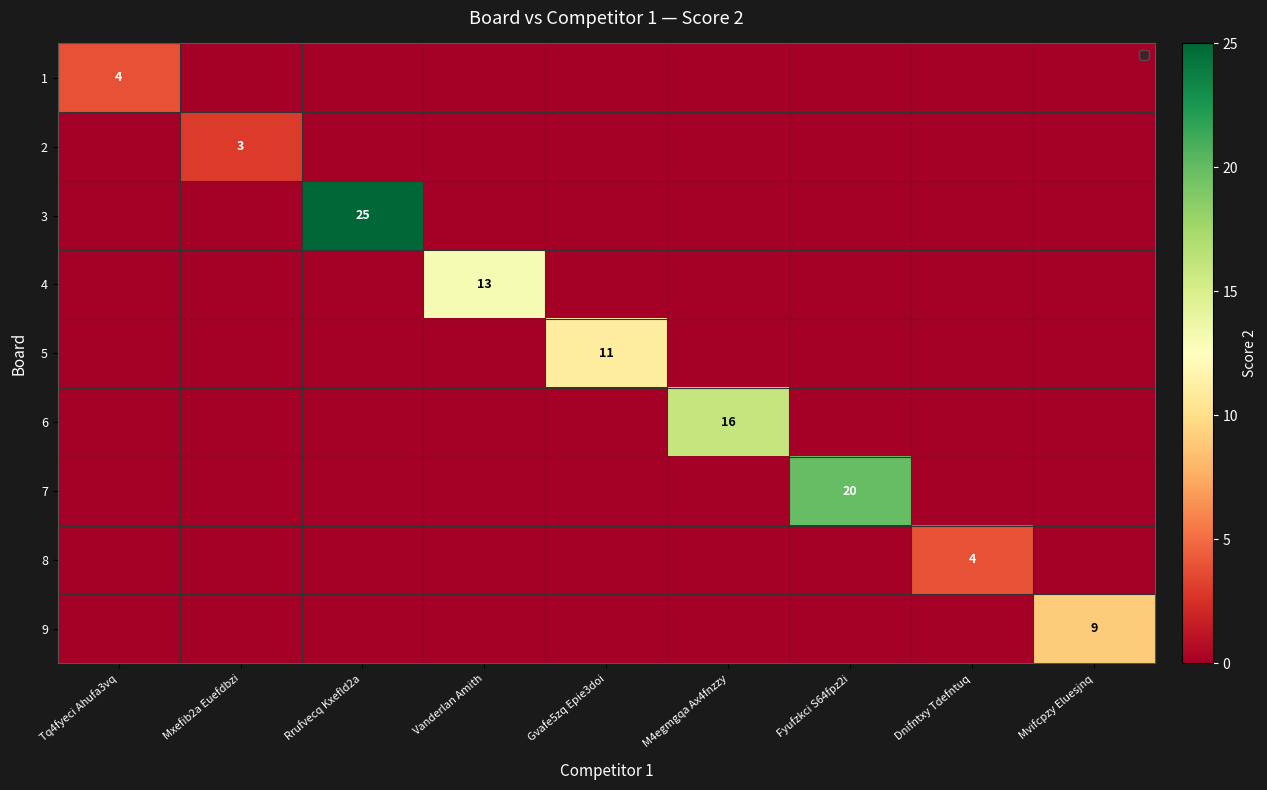

Which label corresponds to the largest value in the chart?

Rrufvecq Kxefld2a